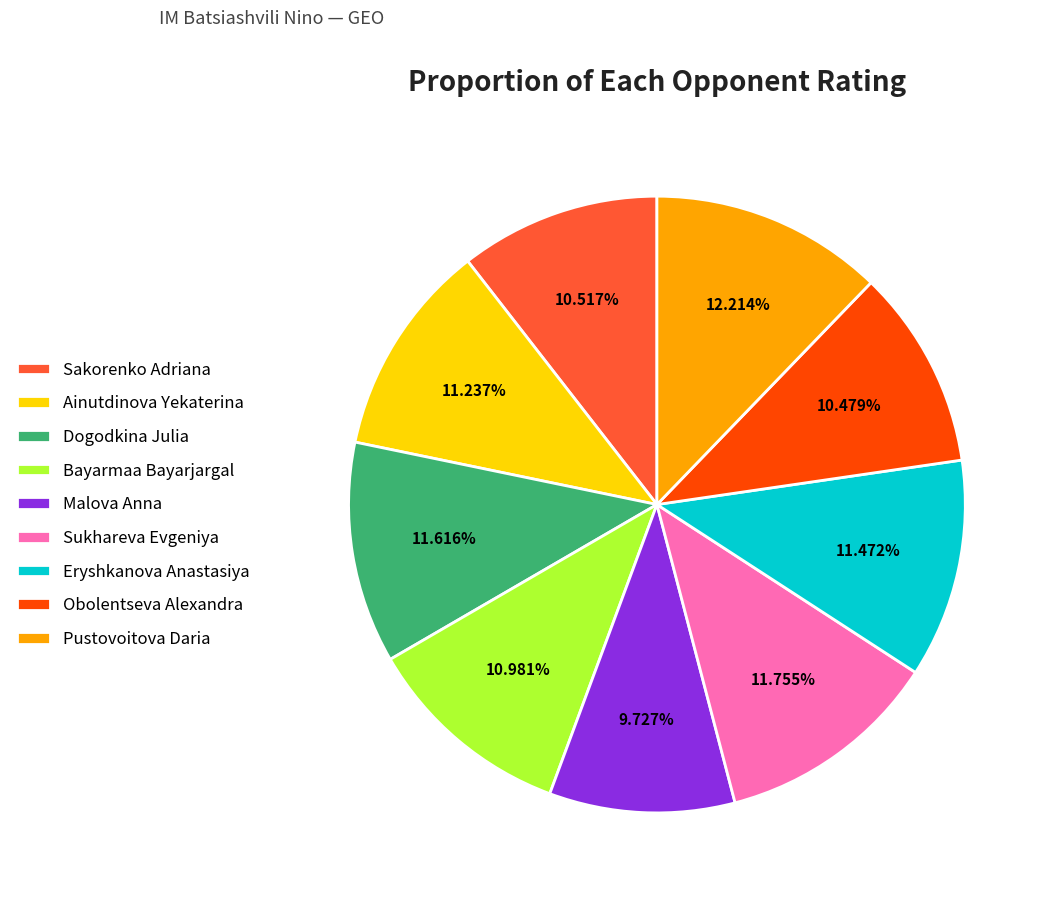

Count the number of slices in the pie.

9